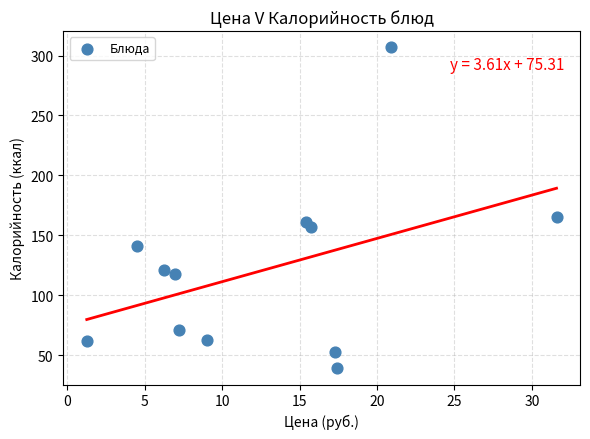

What is the range of Y values (max minus min)?

268.0